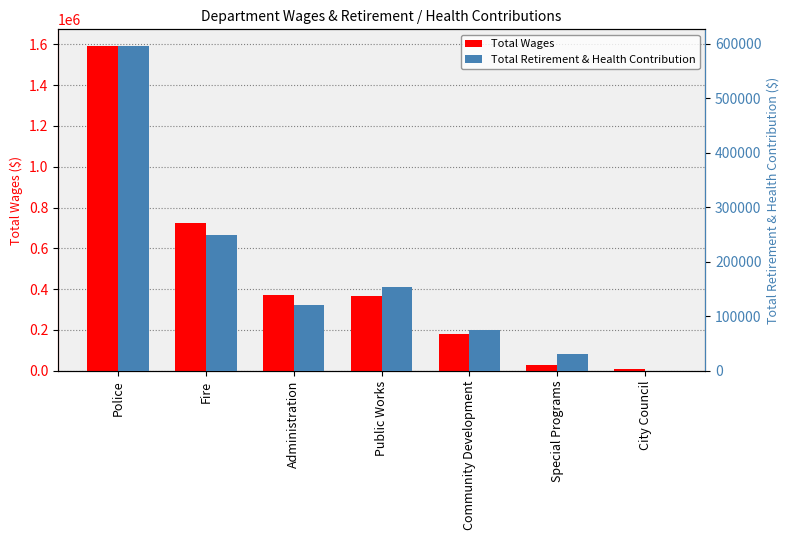

What is the difference between the Total Wages values at Administration and Public Works?

5587